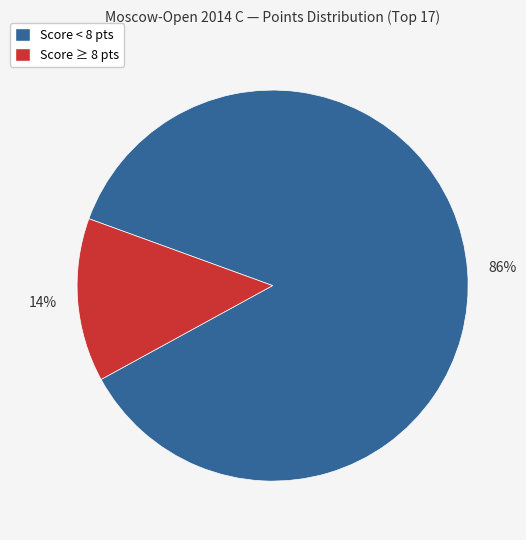

Does any single category account for the majority?

Yes